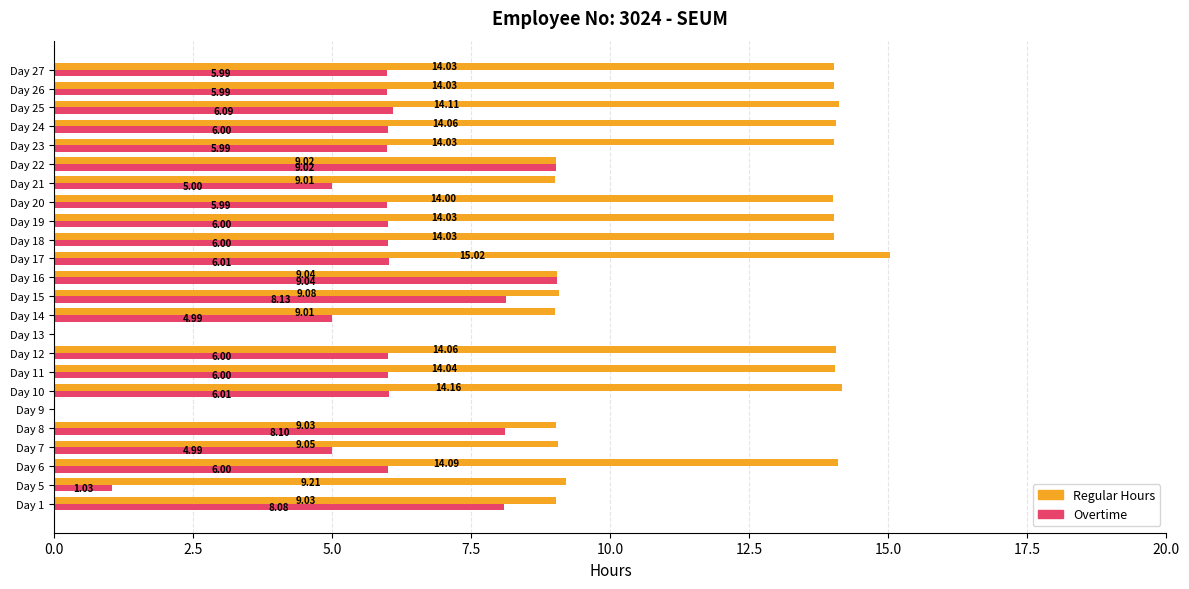

How many series are shown in this chart?

2